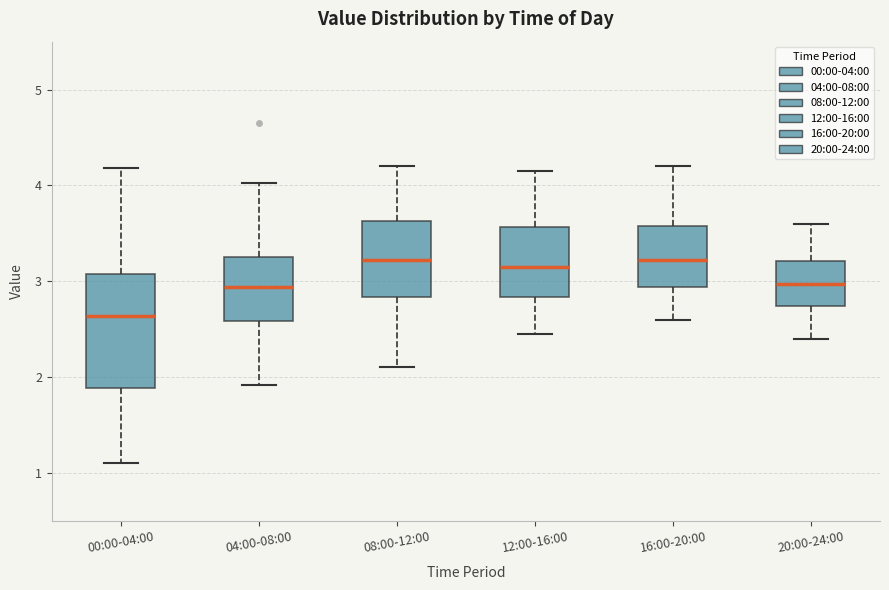

Reading left to right, transcribe this box plot: for each box, give where its median line is, the range the box spans, and where its two whiskers end, as read against the y-axis. The values are not printed on the chart, so give them approximately, as read against the axis.

00:00-04:00: median 2.6, box 1.9 to 3.1, whiskers 1.1 to 4.2
04:00-08:00: median 2.9, box 2.6 to 3.3, whiskers 1.9 to 4.0
08:00-12:00: median 3.2, box 2.8 to 3.6, whiskers 2.1 to 4.2
12:00-16:00: median 3.2, box 2.8 to 3.6, whiskers 2.5 to 4.2
16:00-20:00: median 3.2, box 2.9 to 3.6, whiskers 2.6 to 4.2
20:00-24:00: median 3.0, box 2.7 to 3.2, whiskers 2.4 to 3.6